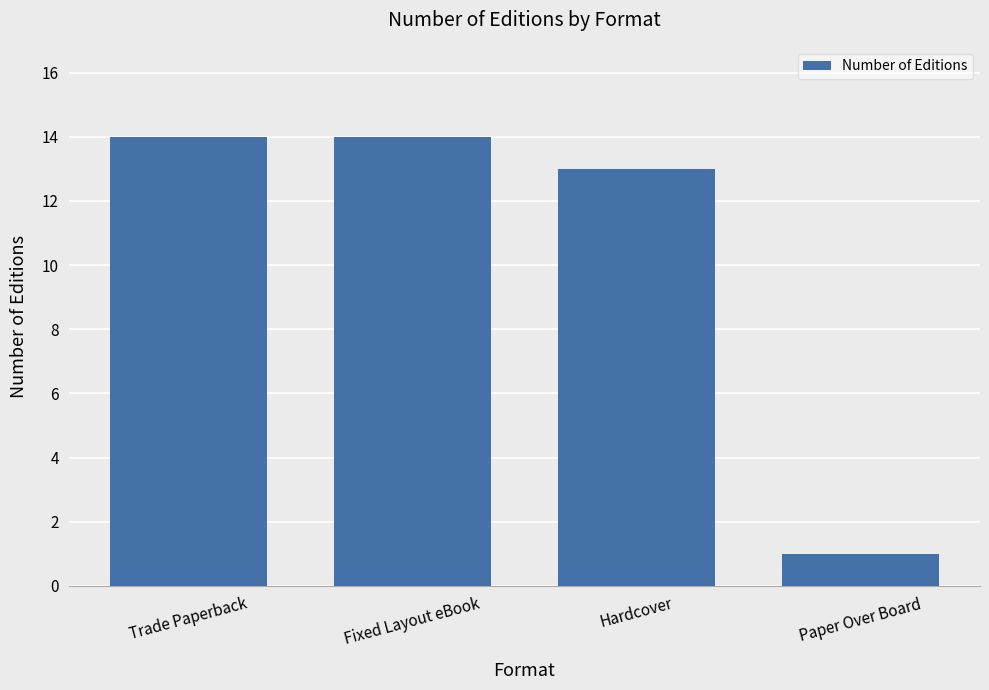

True or false: the data shows 1 at Paper Over Board.

True